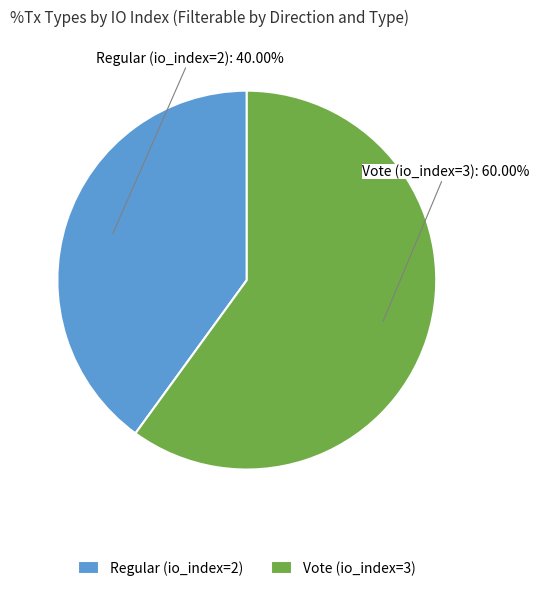

Which slice is the smallest?

Regular (io_index=2)